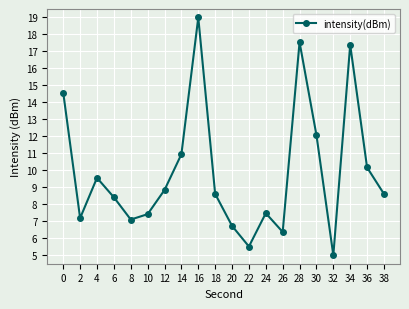

True or false: the data shows 4.0 at 2.

False